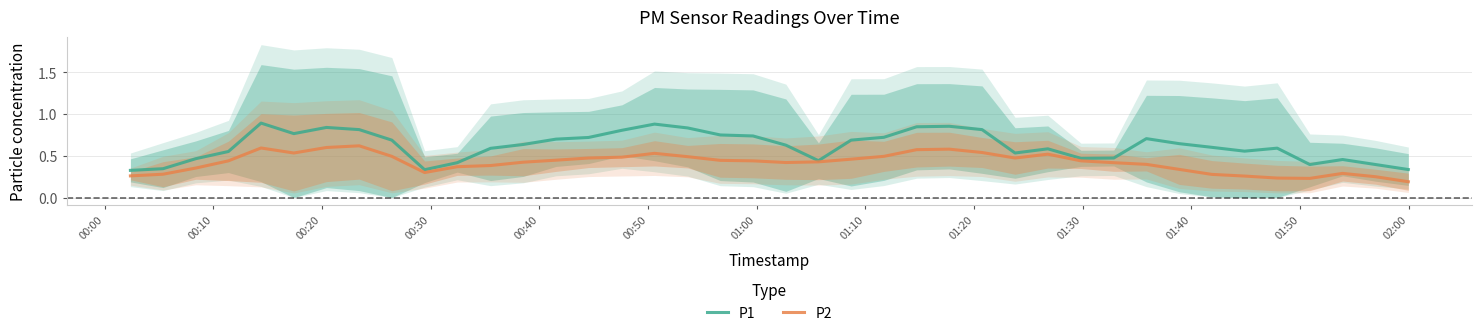

The P2 series shows 0.2 at 00:40. True or false?

False